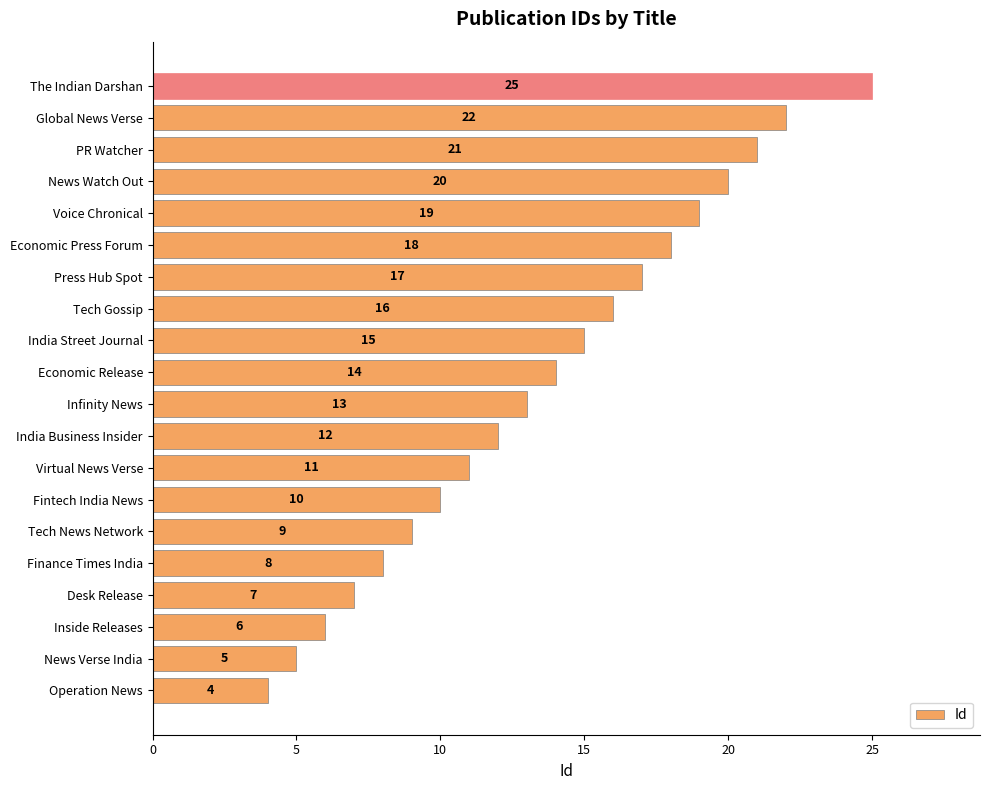

What is the greatest value displayed?

25